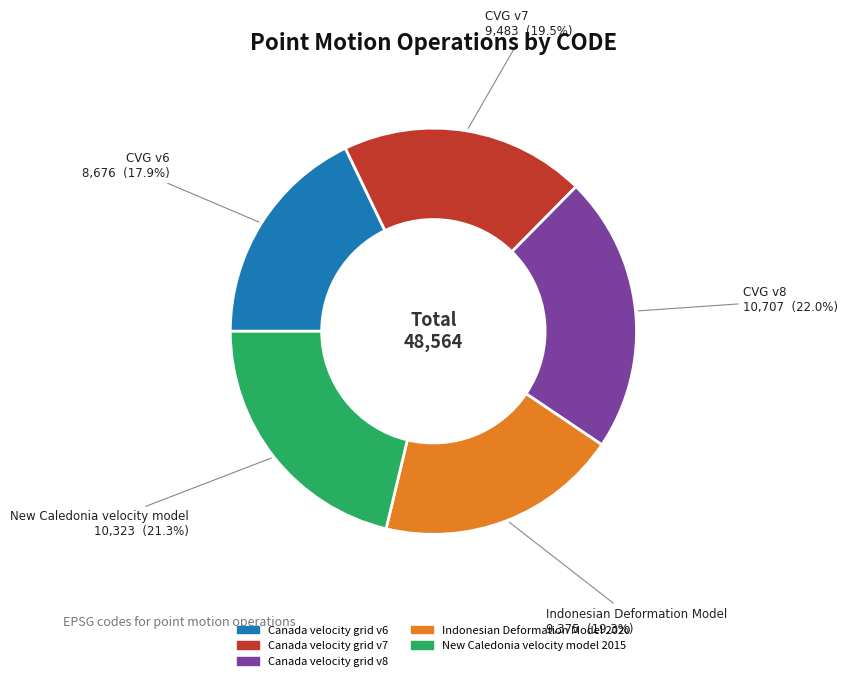

Combined, what portion of the pie is Indonesian Deformation Model 2020 and New Caledonia velocity model 2015?

40.6%